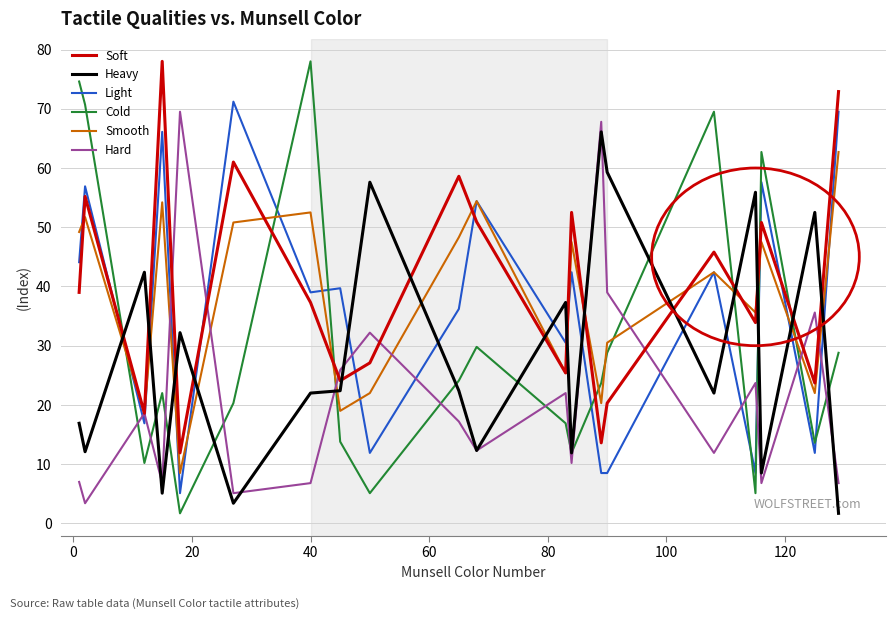

What is the maximum value shown in the chart?

78.0